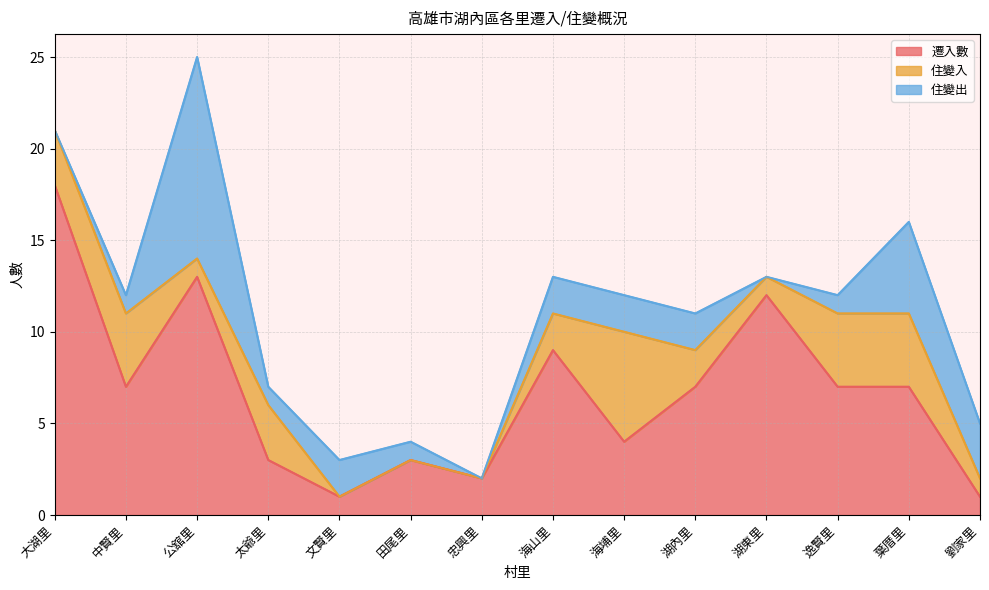

At which label does 住變出 reach its peak?

公舘里